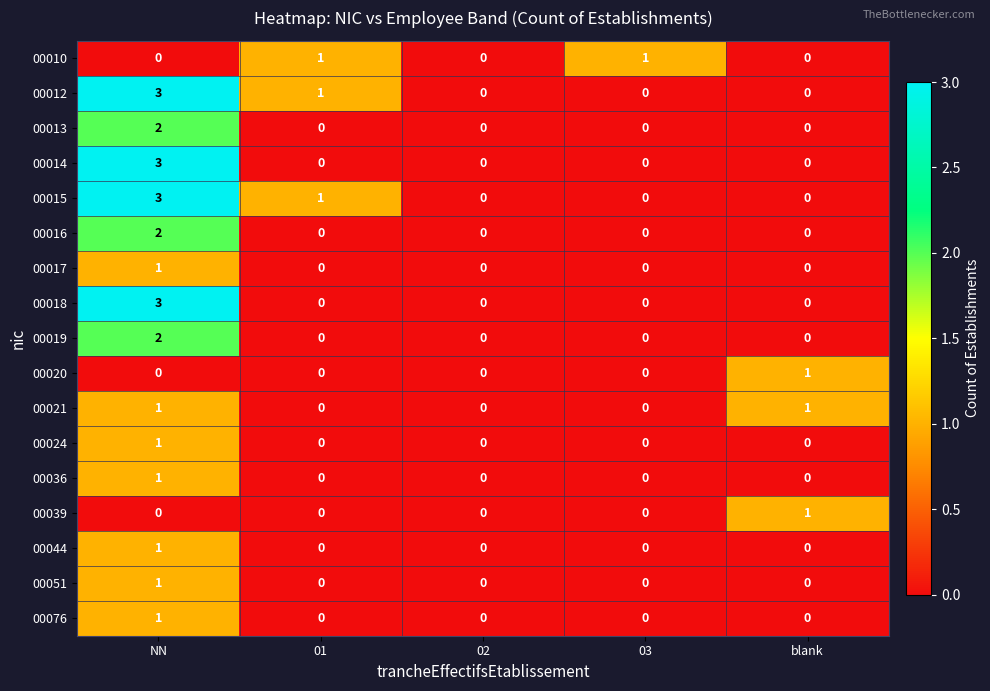

At which category is the sum across all series the highest?

NN